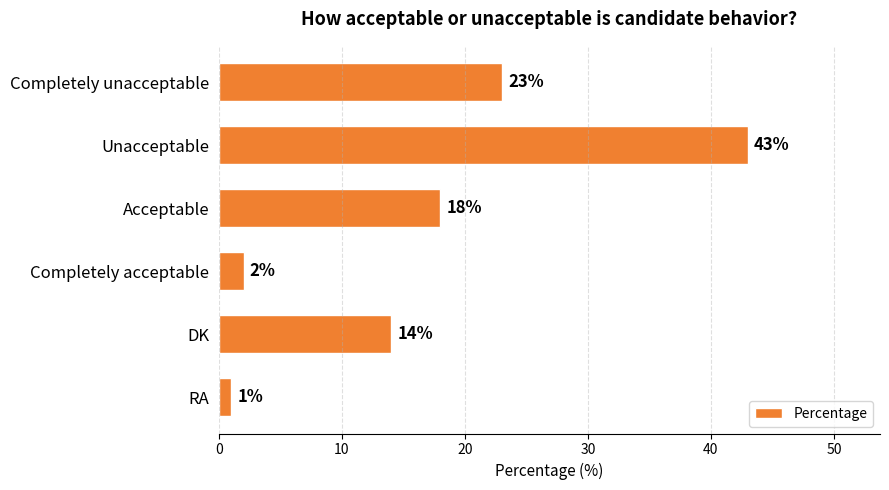

Rank the categories by value from lowest to highest.

RA, Completely acceptable, DK, Acceptable, Completely unacceptable, Unacceptable